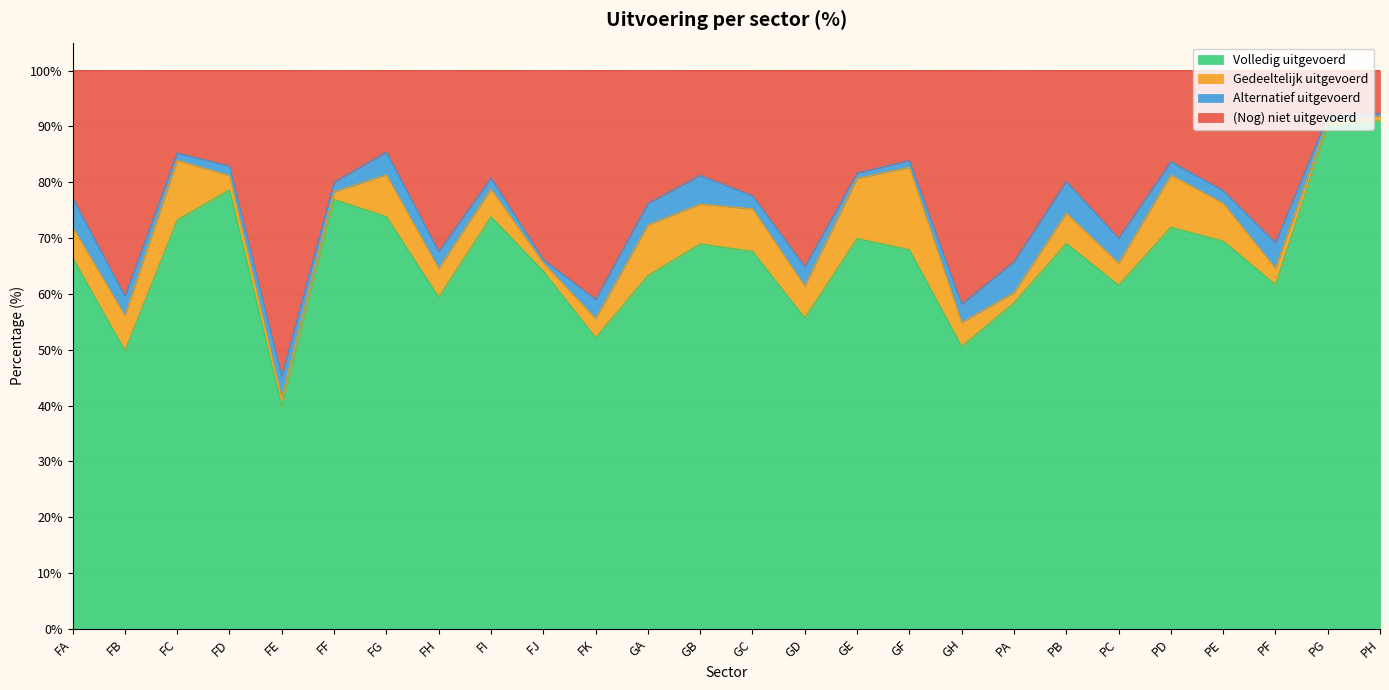

Rank the categories by Volledig uitgevoerd value from lowest to highest.

FE, FB, GH, FK, GD, PA, FH, PC, PF, GA, FJ, FA, GC, GF, GB, PB, PE, GE, PD, FC, FI, FG, FF, FD, PG, PH